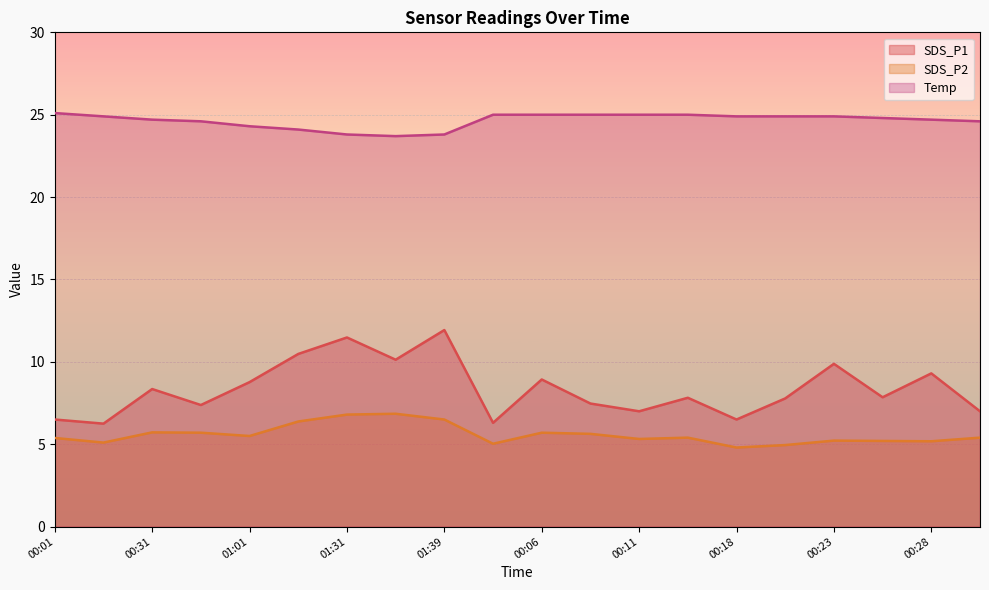

What is the label of the 5th point from the left?

01:01